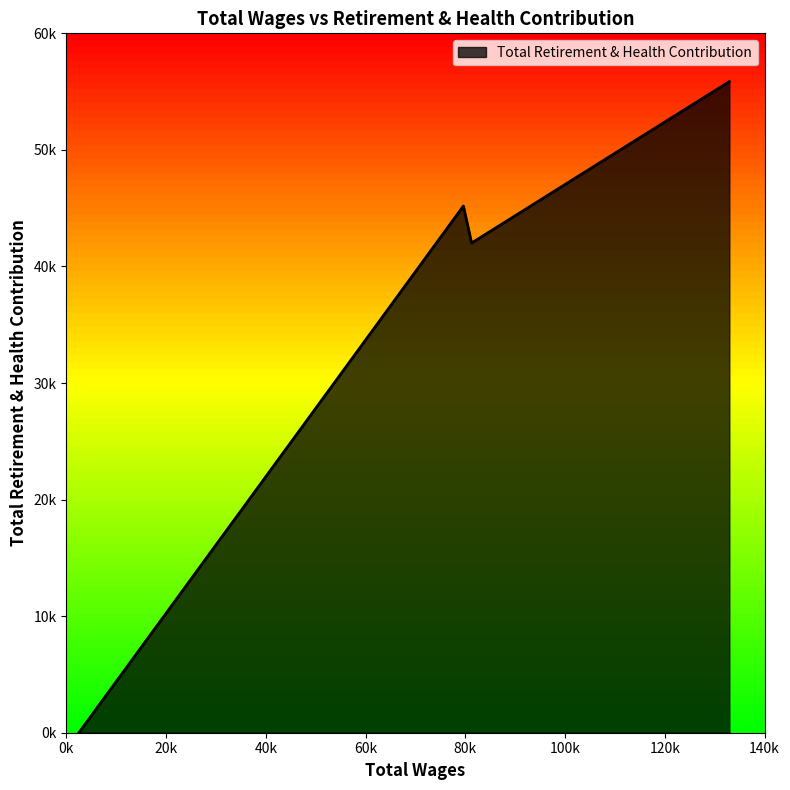

Does the chart display data point markers on the line(s)?

No